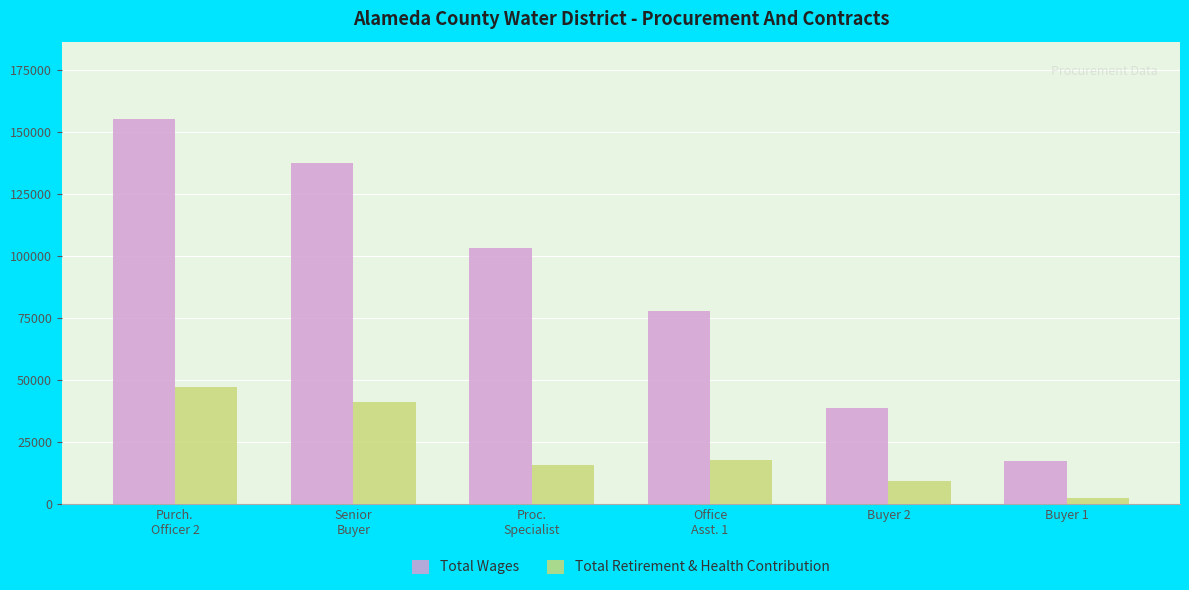

List the labels in order of Total Retirement & Health Contribution value, smallest first.

Buyer 1, Buyer 2, Proc.
Specialist, Office
Asst. 1, Senior
Buyer, Purch.
Officer 2